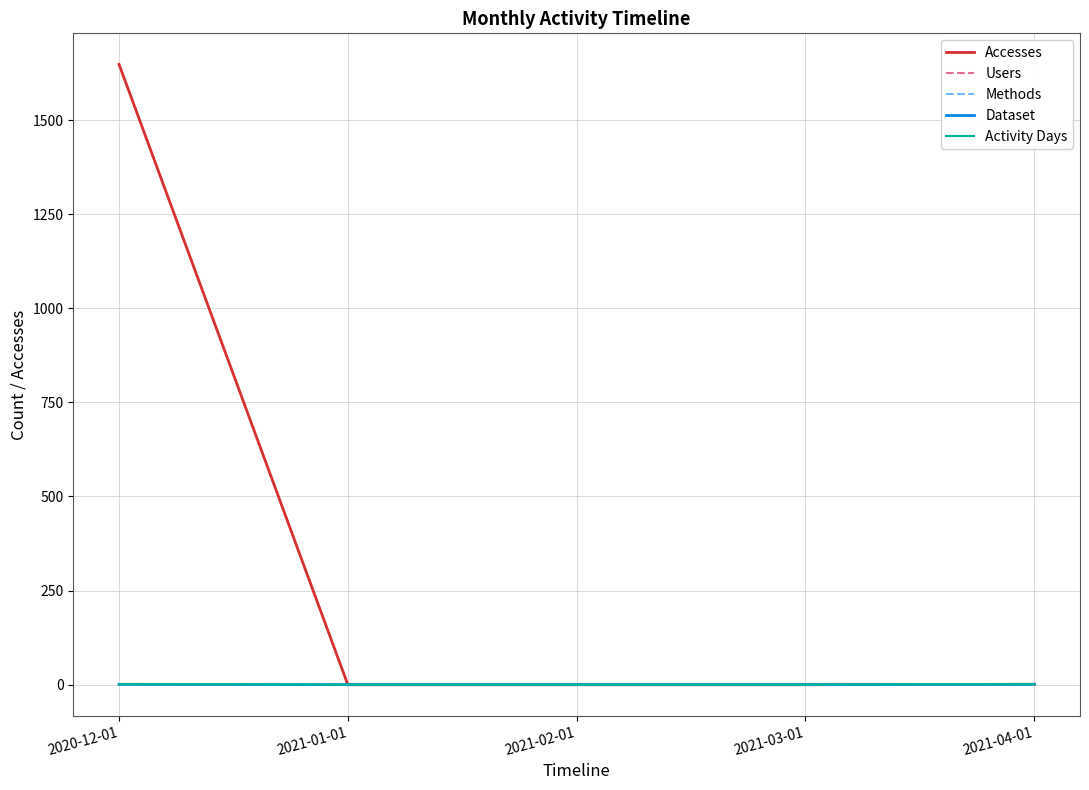

What is the greatest value displayed?

1648